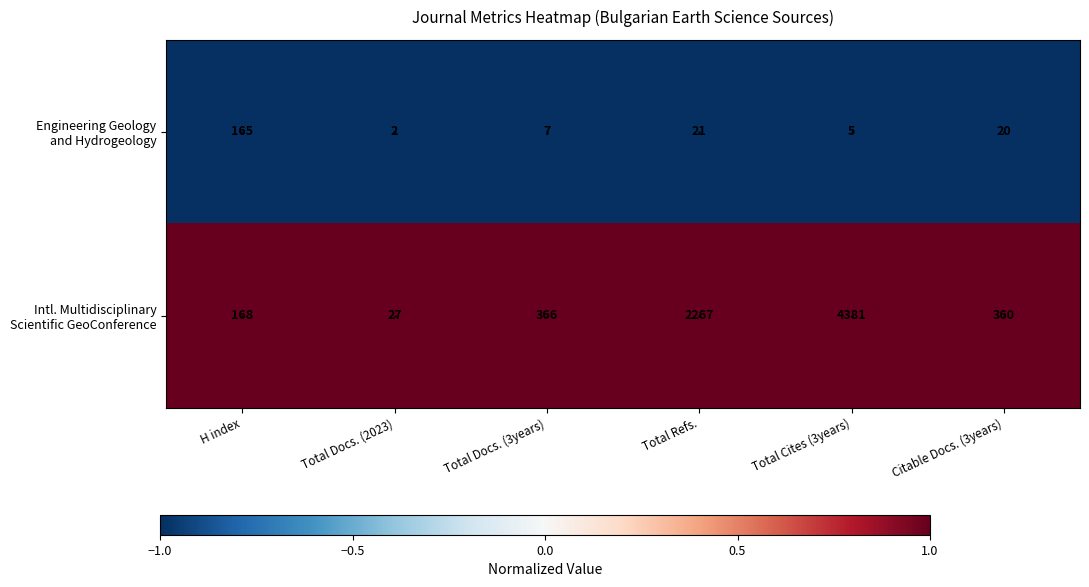

Which category has the highest value across all series?

Total Cites (3years)